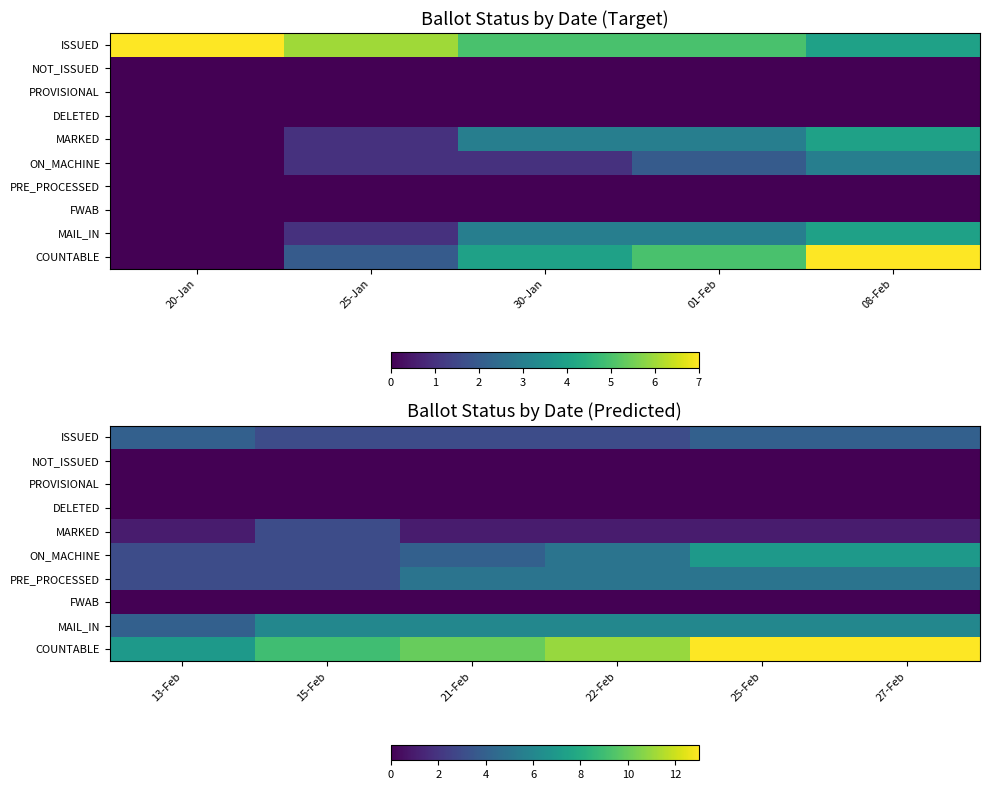

Which series has the widest spread of values?

COUNTABLE